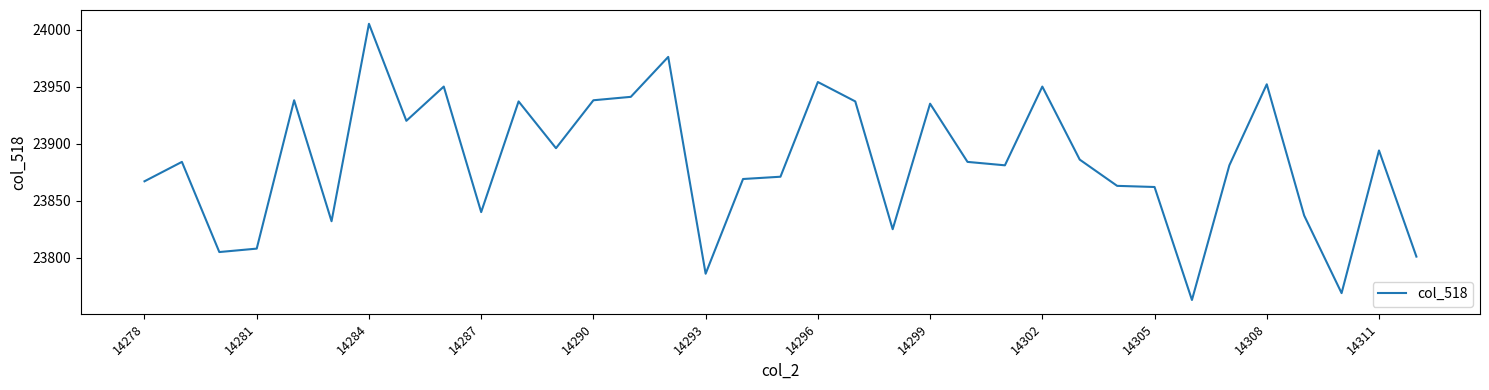

What is the maximum value shown in the chart?

24005